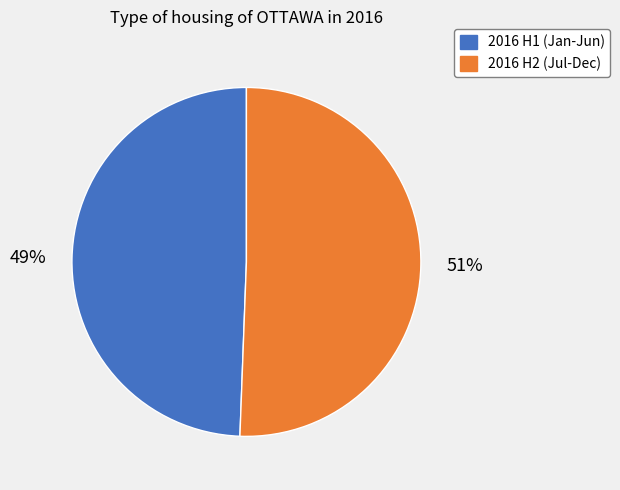

Is there a majority slice in this chart?

Yes